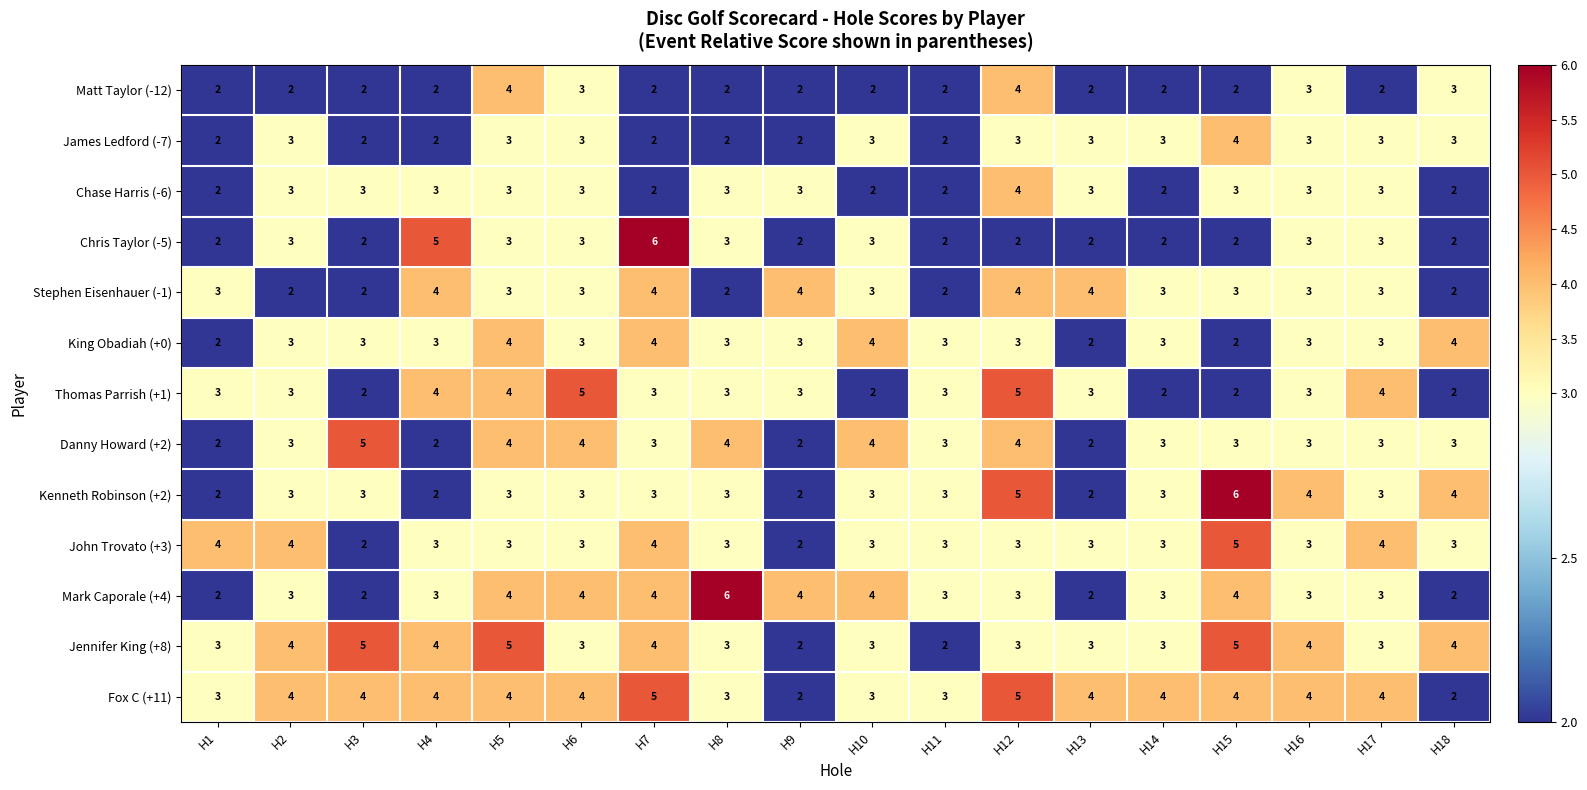

What is the total value across all series at H1?

32